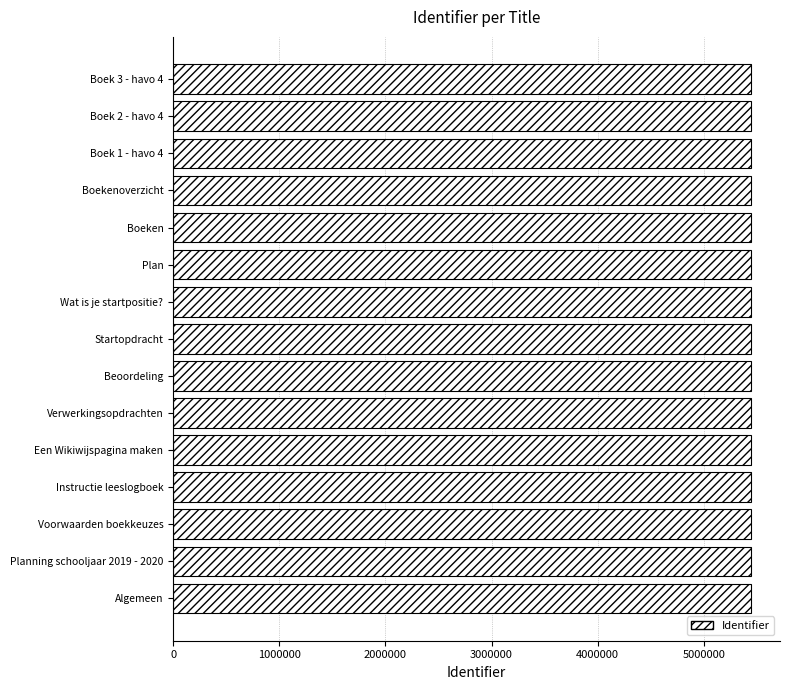

Is it true that the value at Boek 2 - havo 4 is 5445035?

True